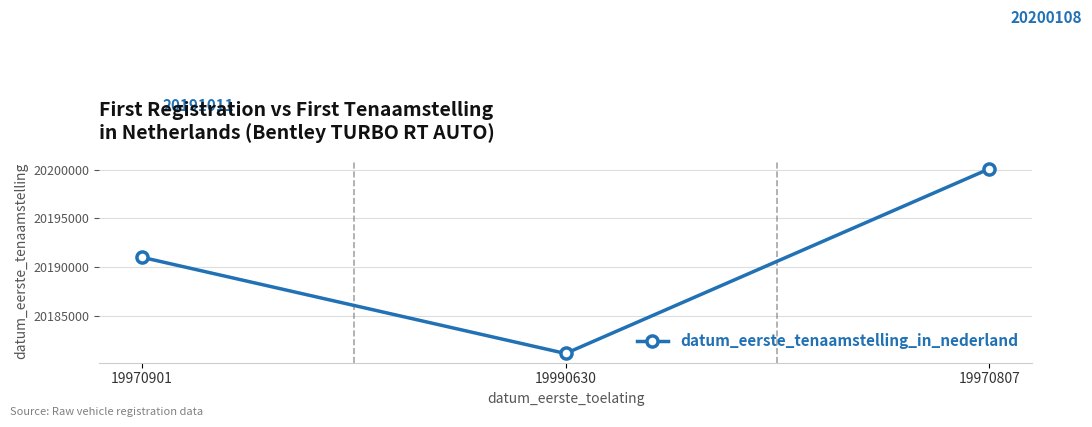

True or false: the data shows 20181107 at 19990630.

True